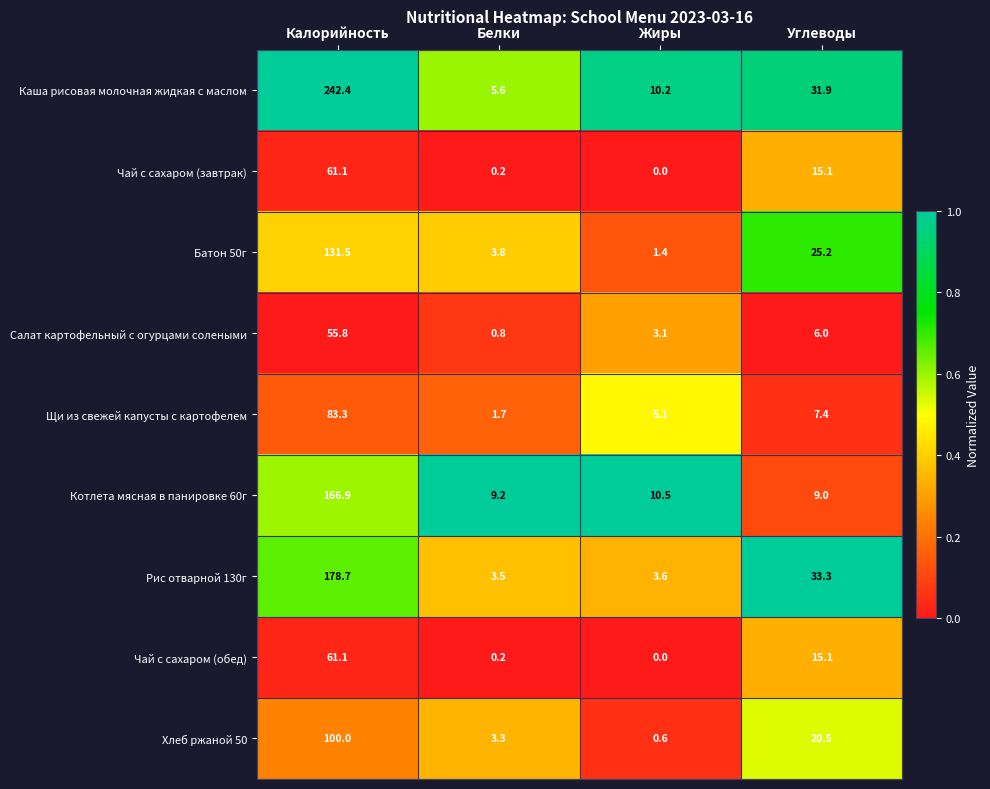

Which category has the highest value in the Чай с сахаром (завтрак) series?

Калорийность